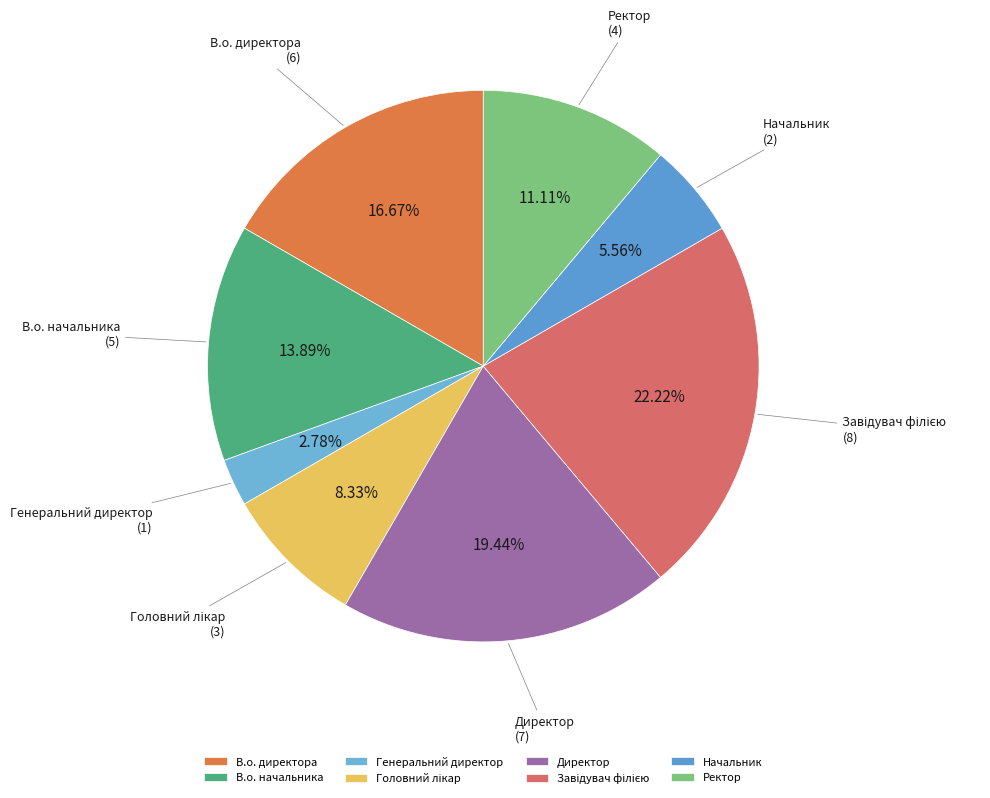

Does any single category account for the majority?

No